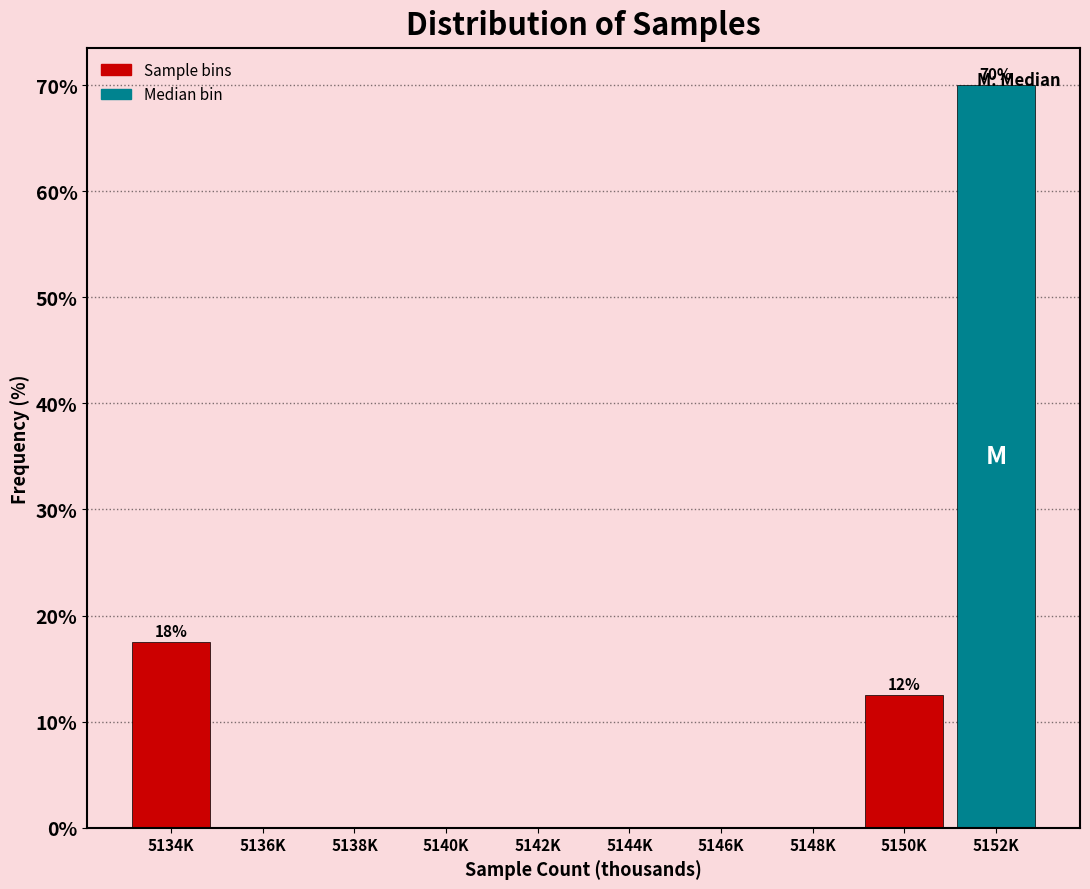

True or false: the data shows 0.0 at 5144K.

True